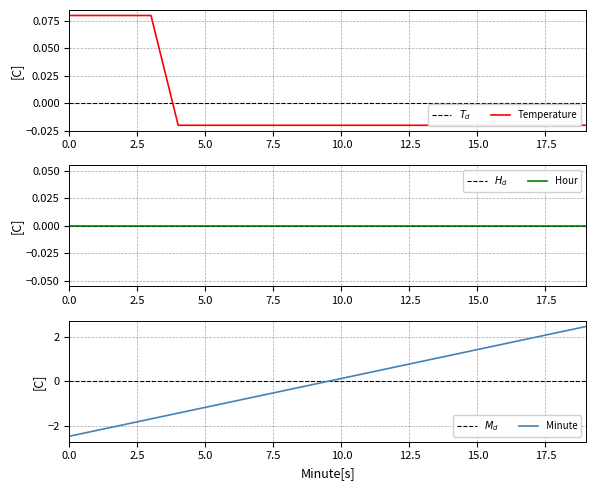

At which label does Minute first exceed 0?

10.0